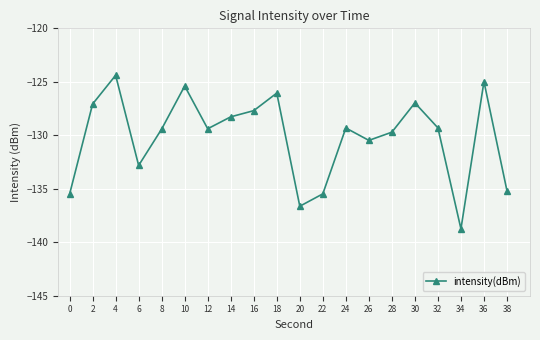

What is the change in value from 4 to 34?

-14.4